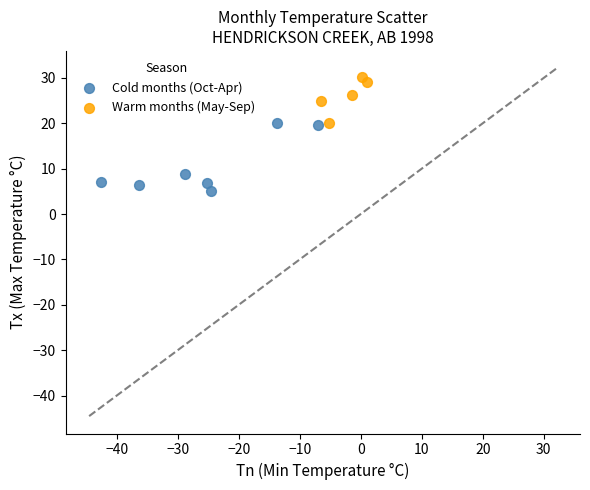

Which series reaches the maximum Y coordinate?

Warm months (May-Sep)